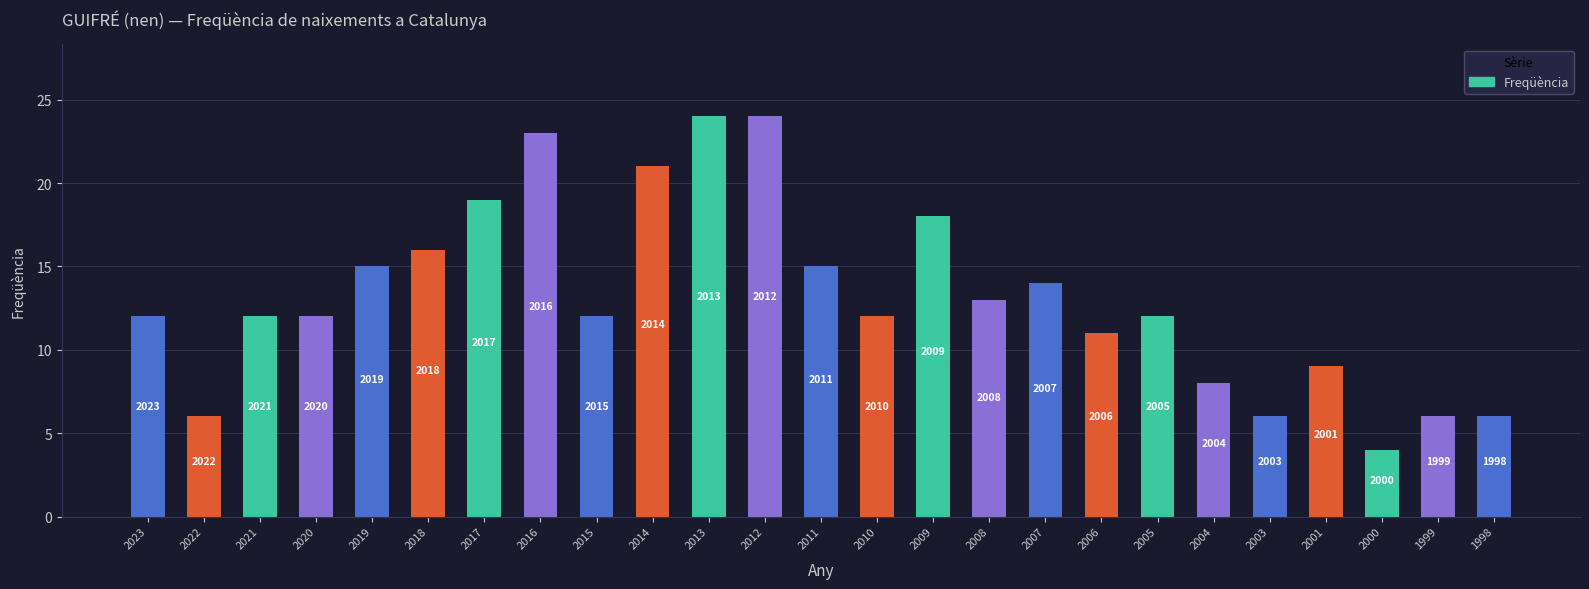

What is the approximate value at 2022, to the nearest 10?

10